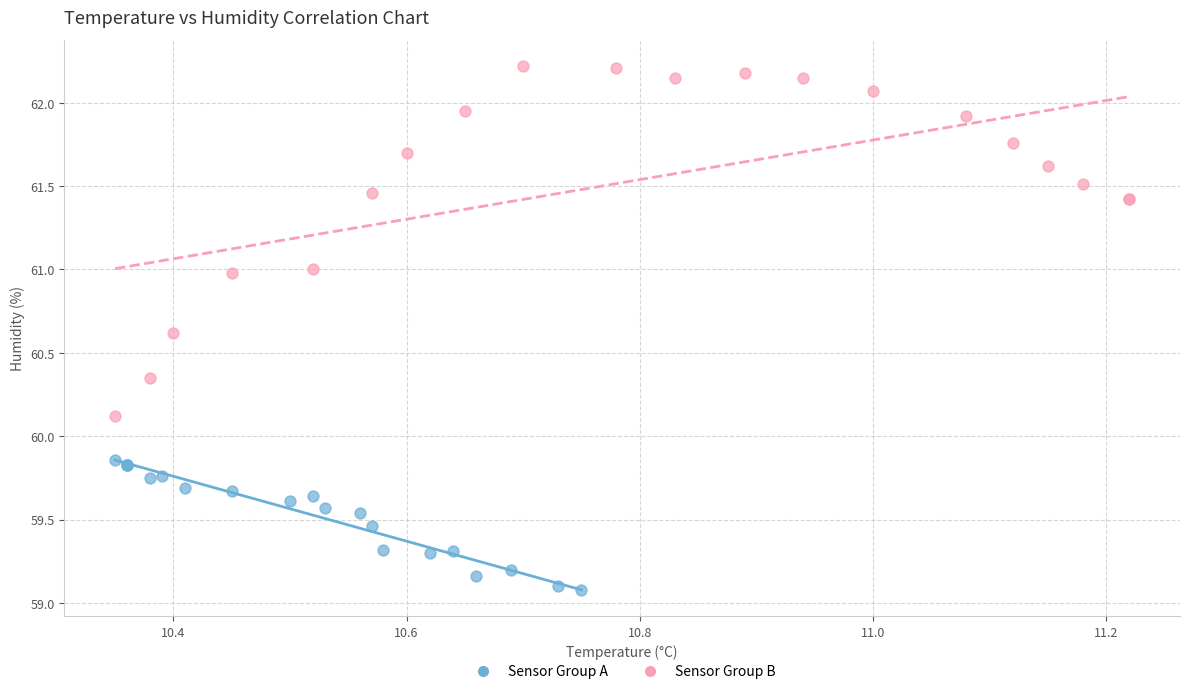

Which series reaches the minimum Y coordinate?

Sensor Group A